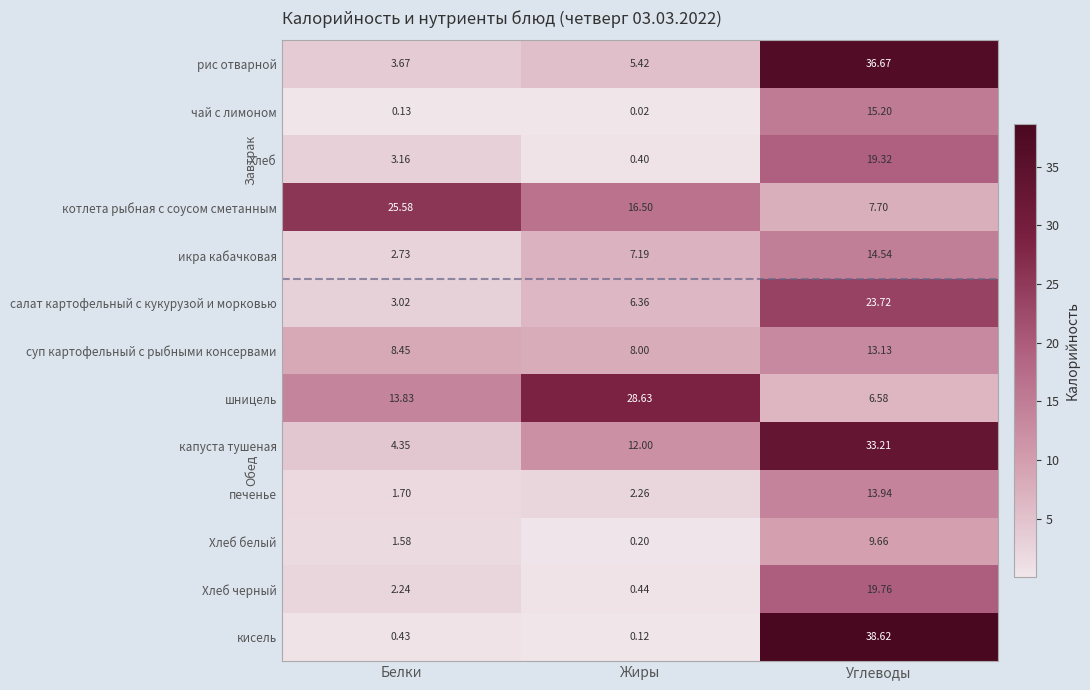

Where is Хлеб белый nearest to the value 4?

Белки